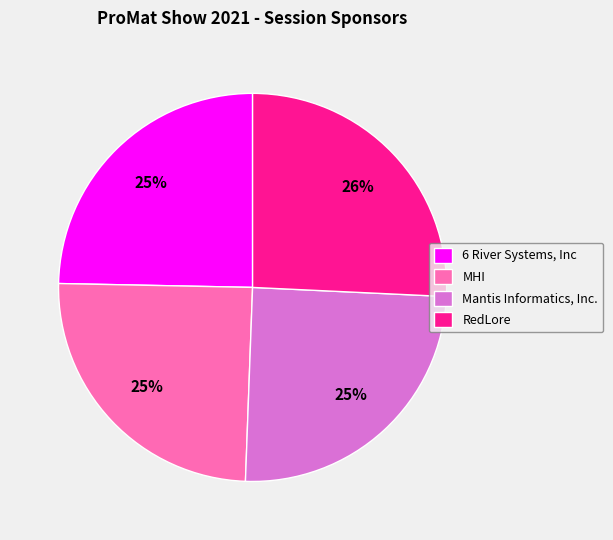

Approximately how many times larger is the value at MHI compared to Mantis Informatics, Inc.?

1.0